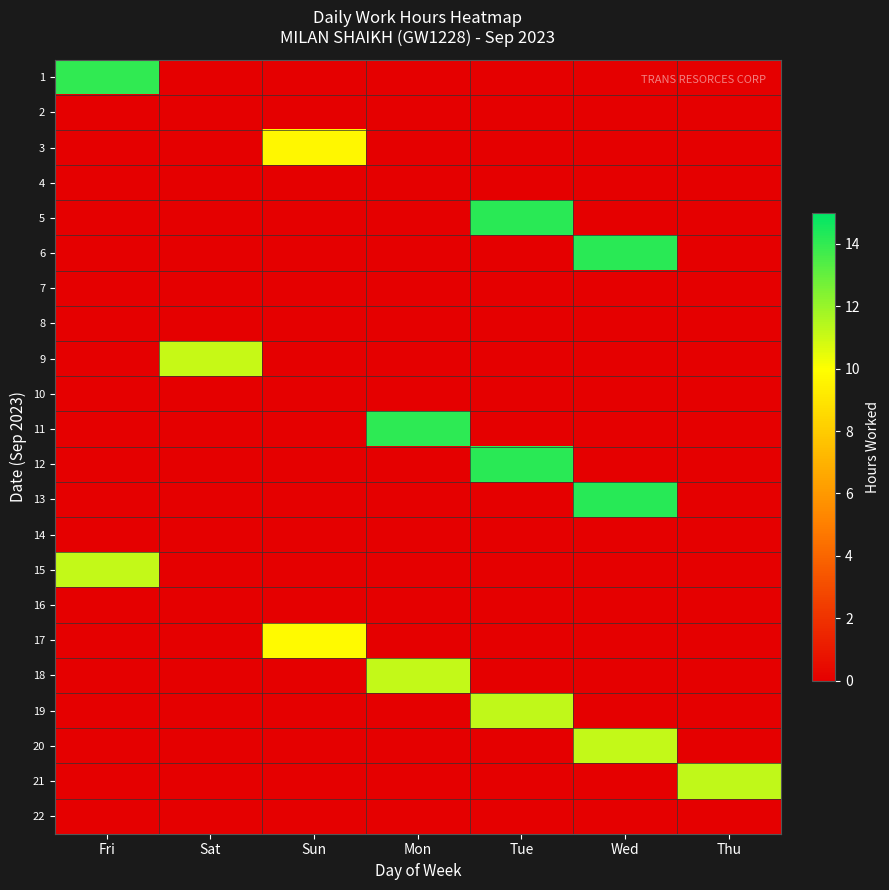

Rank the series at Mon from lowest to highest value.

1, 2, 3, 4, 5, 6, 7, 8, 9, 10, 12, 13, 14, 15, 16, 17, 19, 20, 21, 22, 18, 11